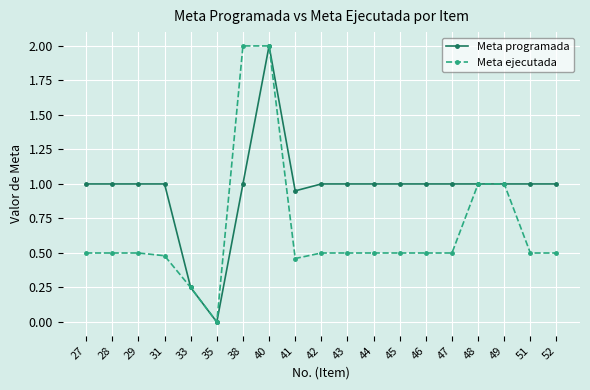

True or false: Meta programada has more than 0 interior local peaks.

True